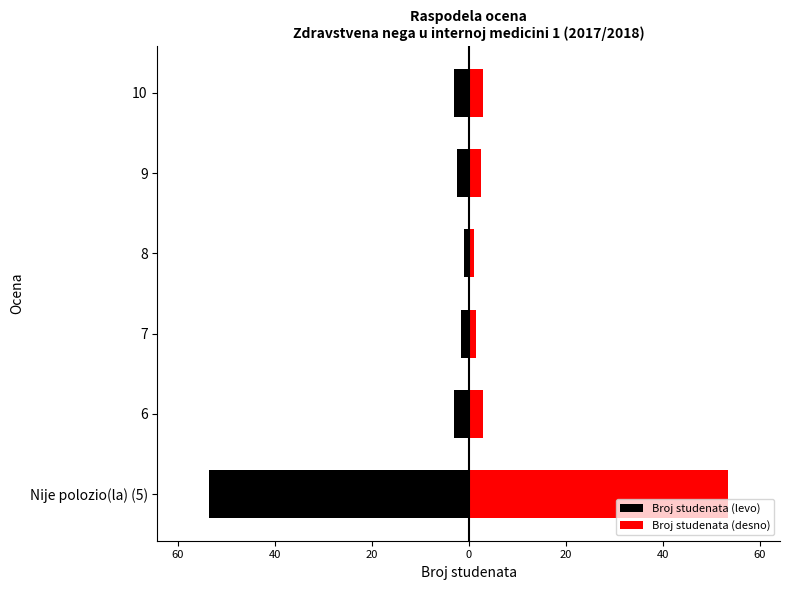

Rank the series by their maximum value, from highest to lowest.

Broj studenata (desno), Broj studenata (levo)